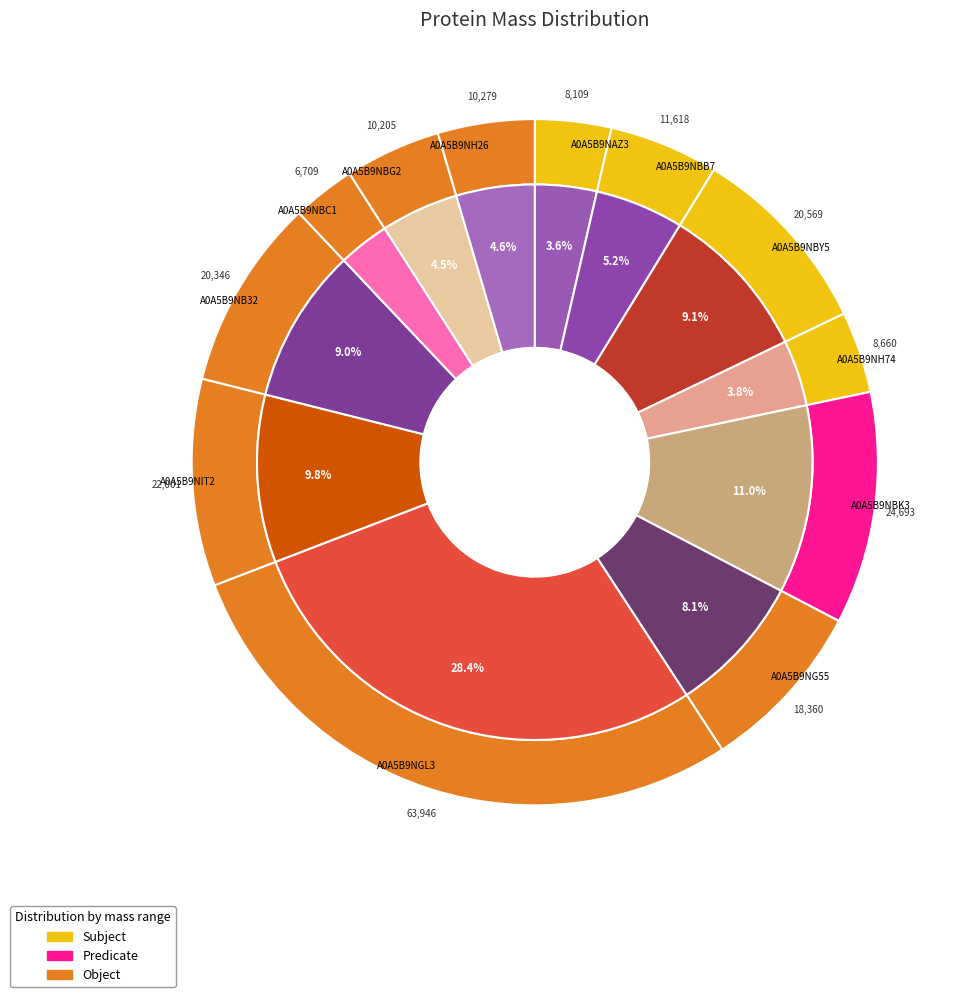

How many segments does this pie chart have?

12